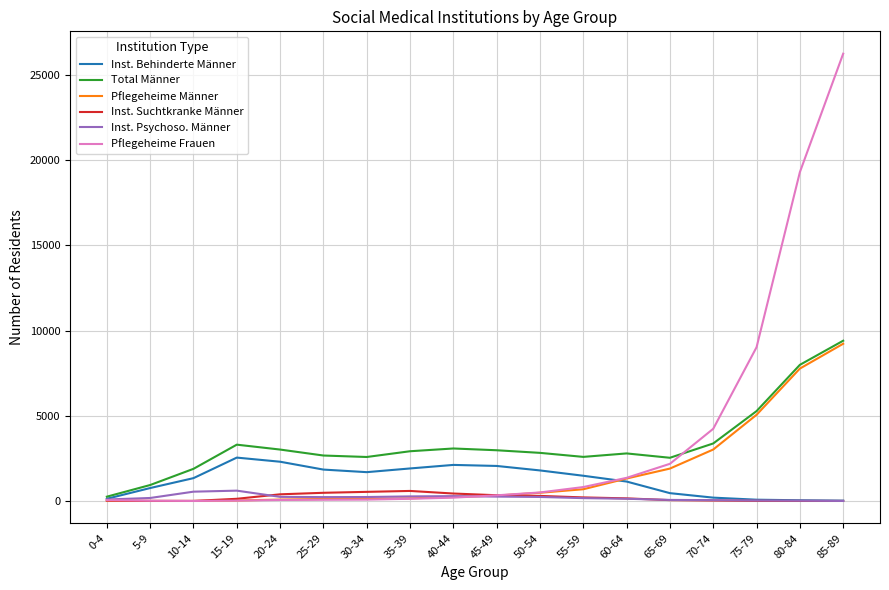

Where is Pflegeheime Frauen nearest to the value 13122?

75-79